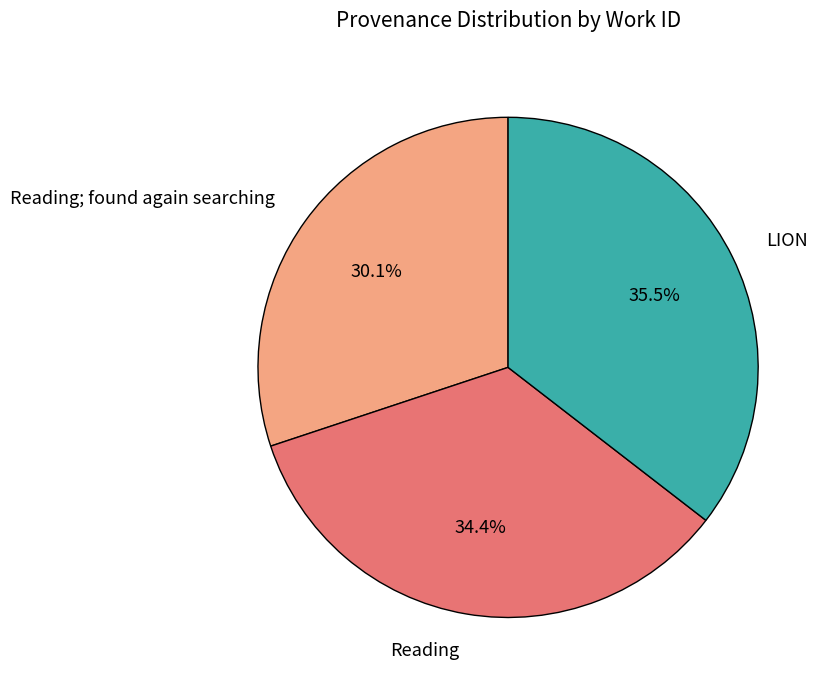

Is there any slice that represents more than half of the pie?

No